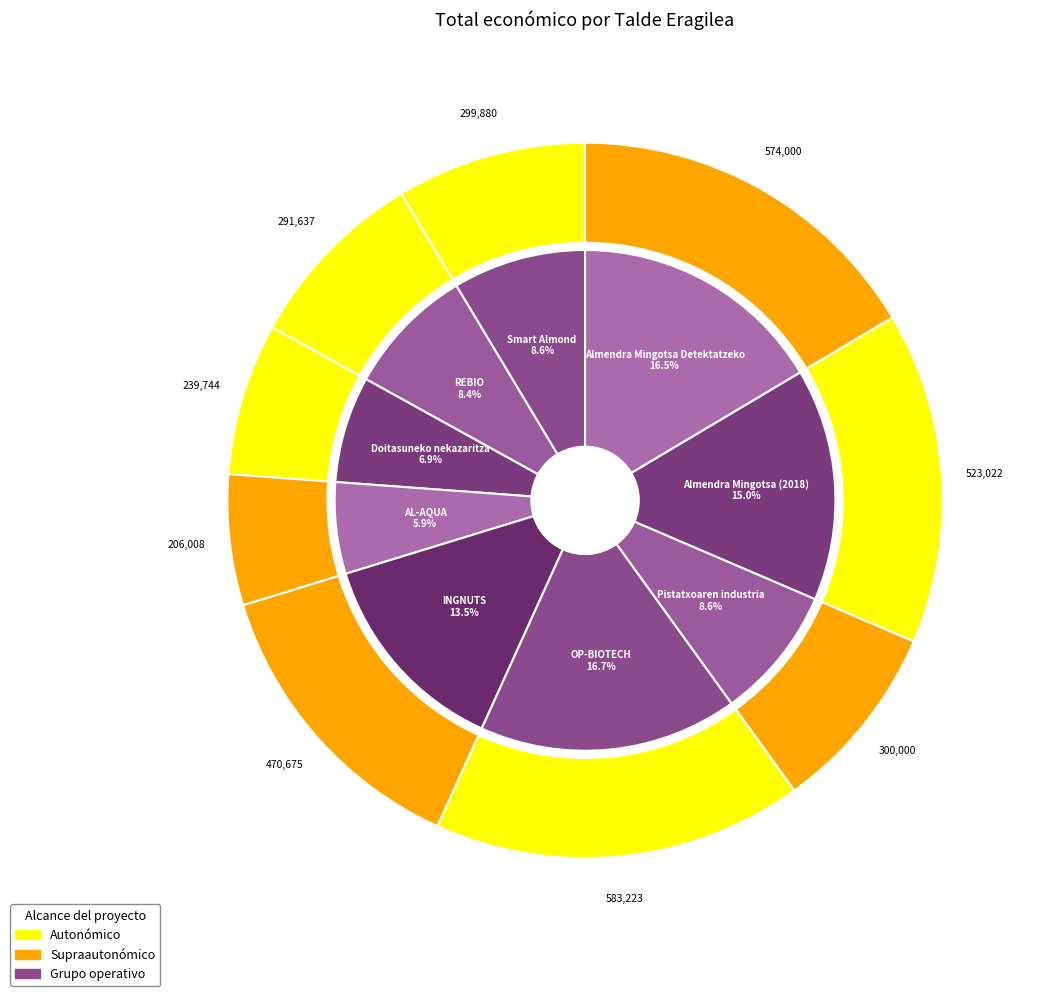

Is Doitasuneko nekazaritza the majority of the pie?

No